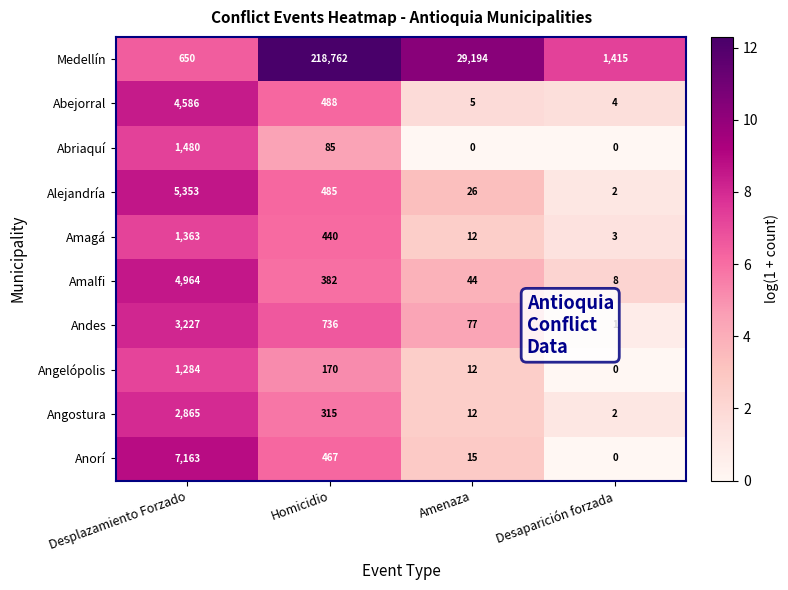

Which series has the largest range (max minus min)?

Medellín